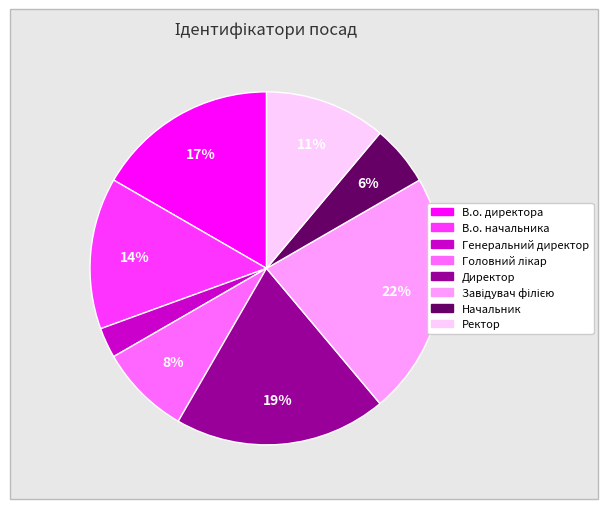

Does Начальник account for over 50% of the chart?

No